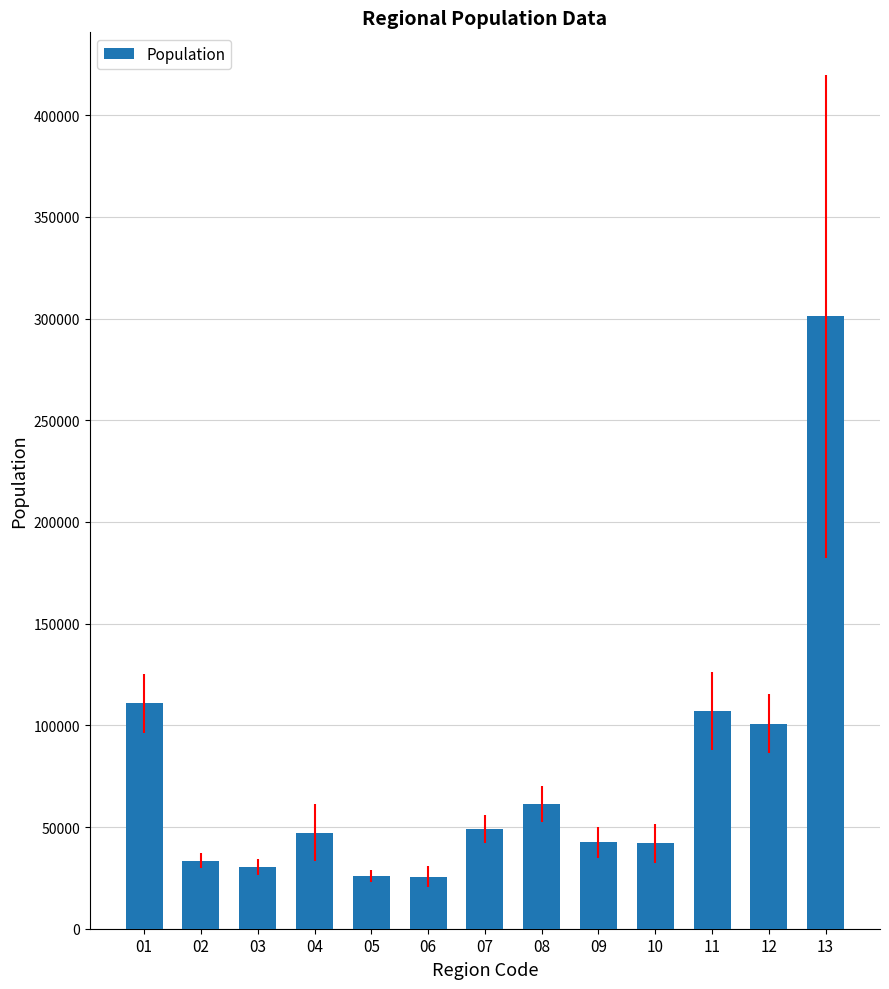

What is the minimum value shown in the chart?

25657